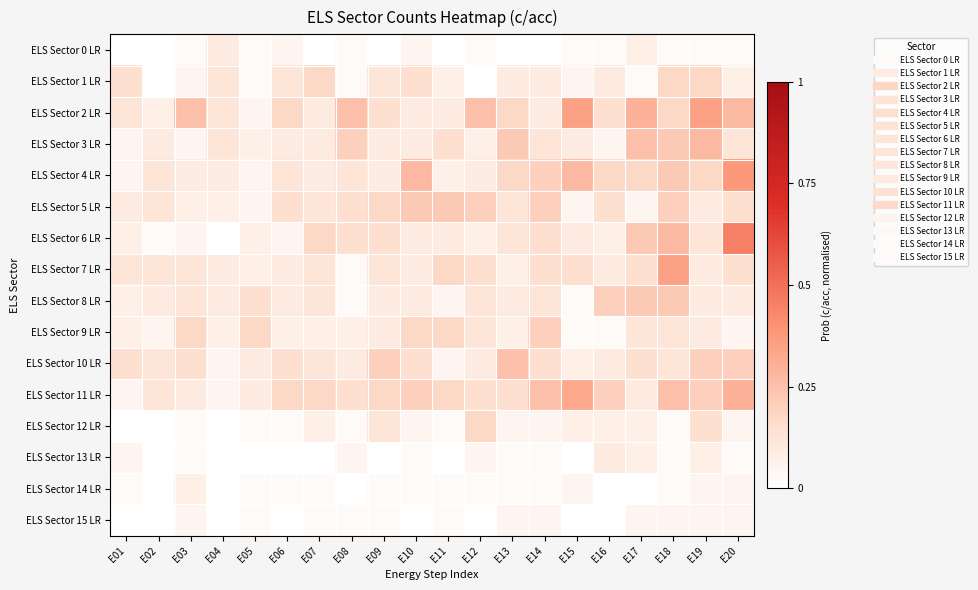

Which series has the largest total across all categories?

ELS Sector 2 LR